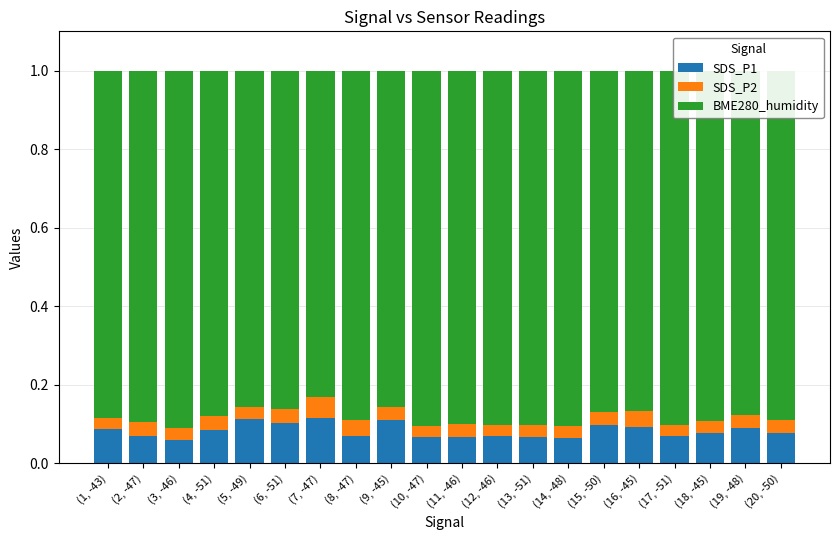

How many SDS_P1 values are between 0 and 1?

20